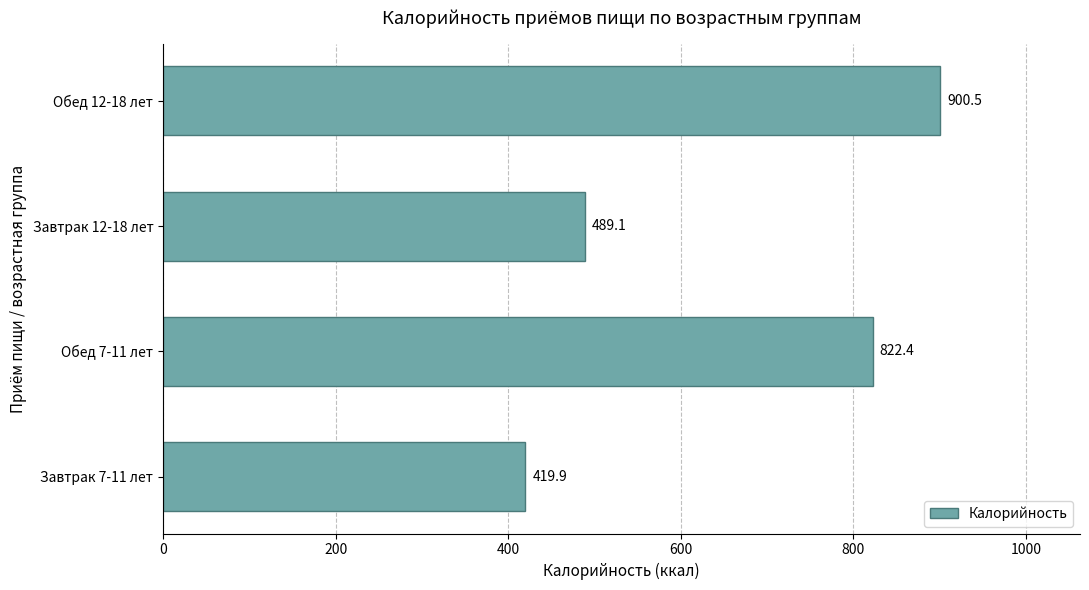

Reading bottom to top, list all the values displayed in this chart.

419.9	822.4	489.1	900.5